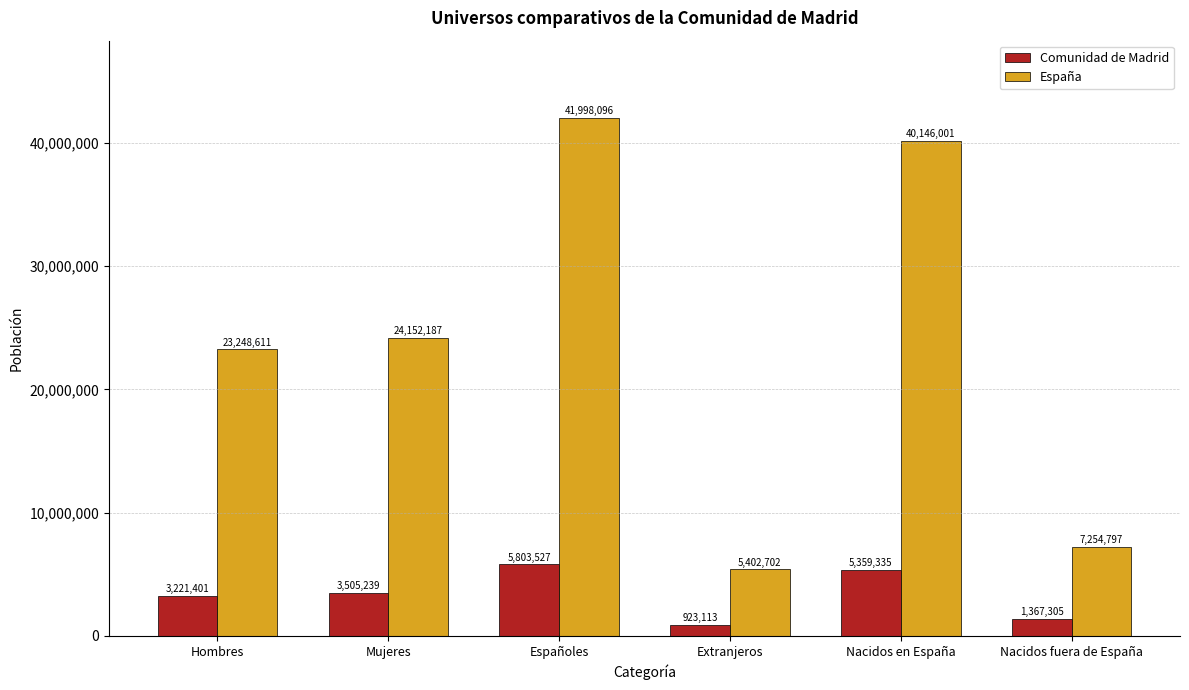

What position from the left is Mujeres?

2